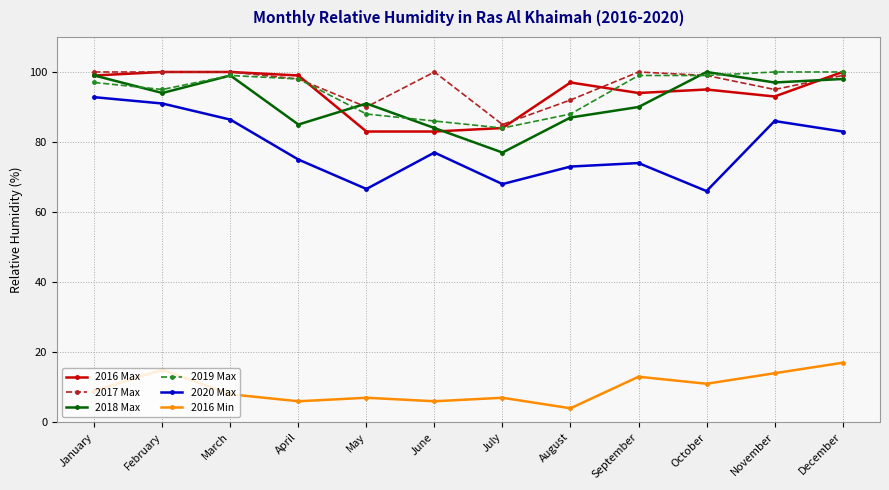

True or false: 2016 Max and 2016 Min intersect in this chart.

False